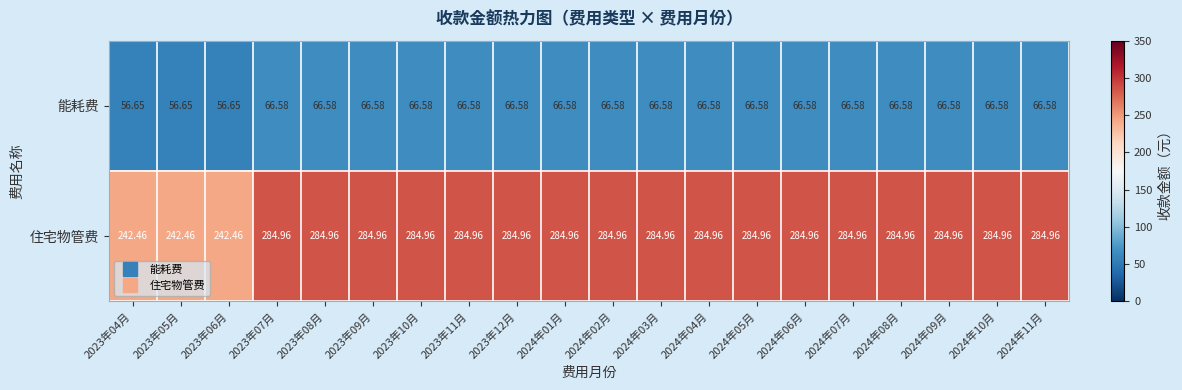

Which series has the largest total across all categories?

住宅物管费